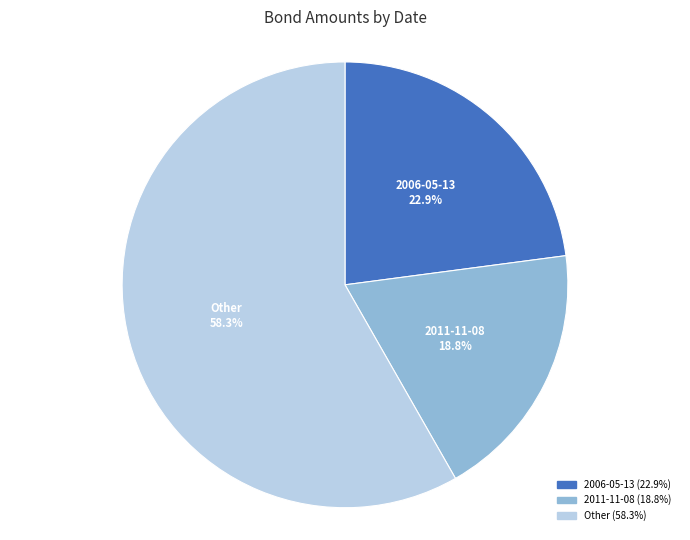

Which category has the biggest portion of the pie?

Other